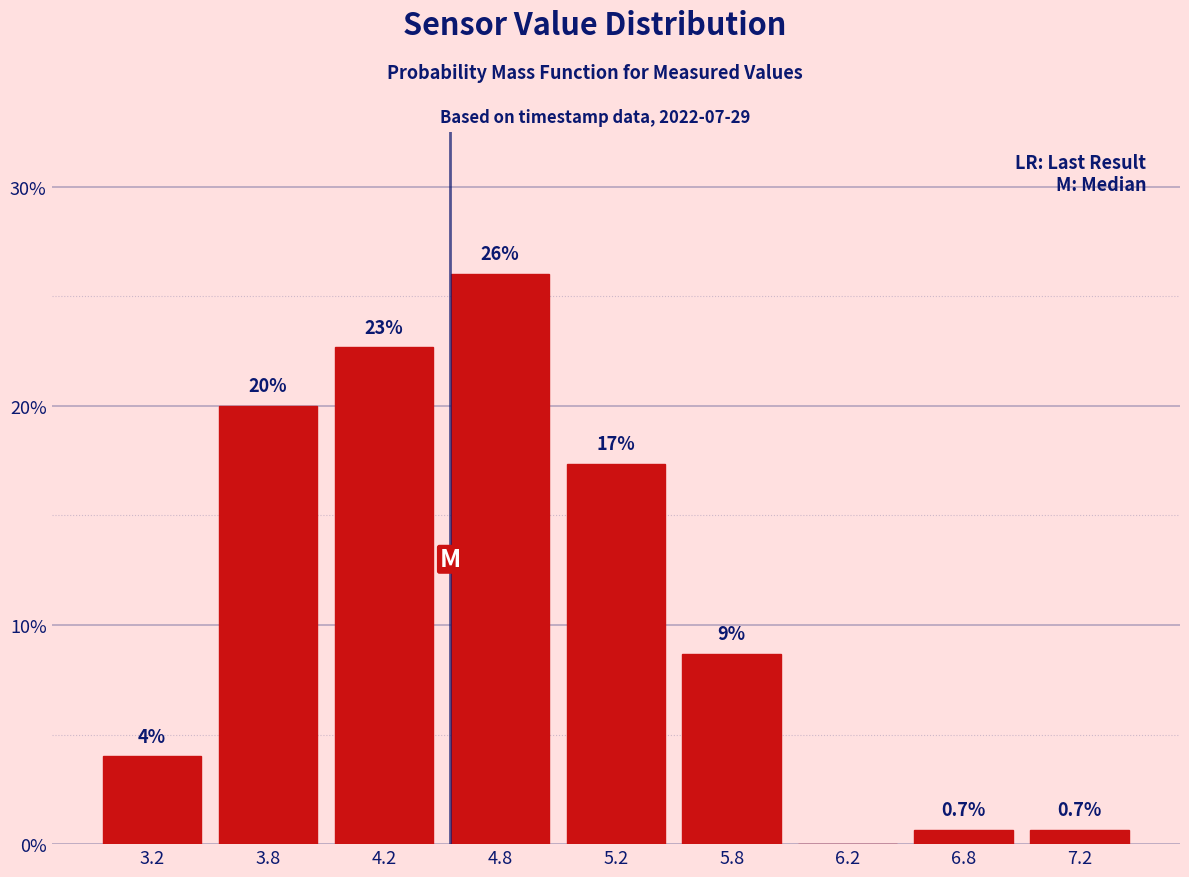

Reading left to right, what are all the values shown in this chart?

3.2=4.0	3.8=20.0	4.2=22.7	4.8=26.0	5.2=17.3	5.8=8.7	6.2=0.0	6.8=0.7	7.2=0.7